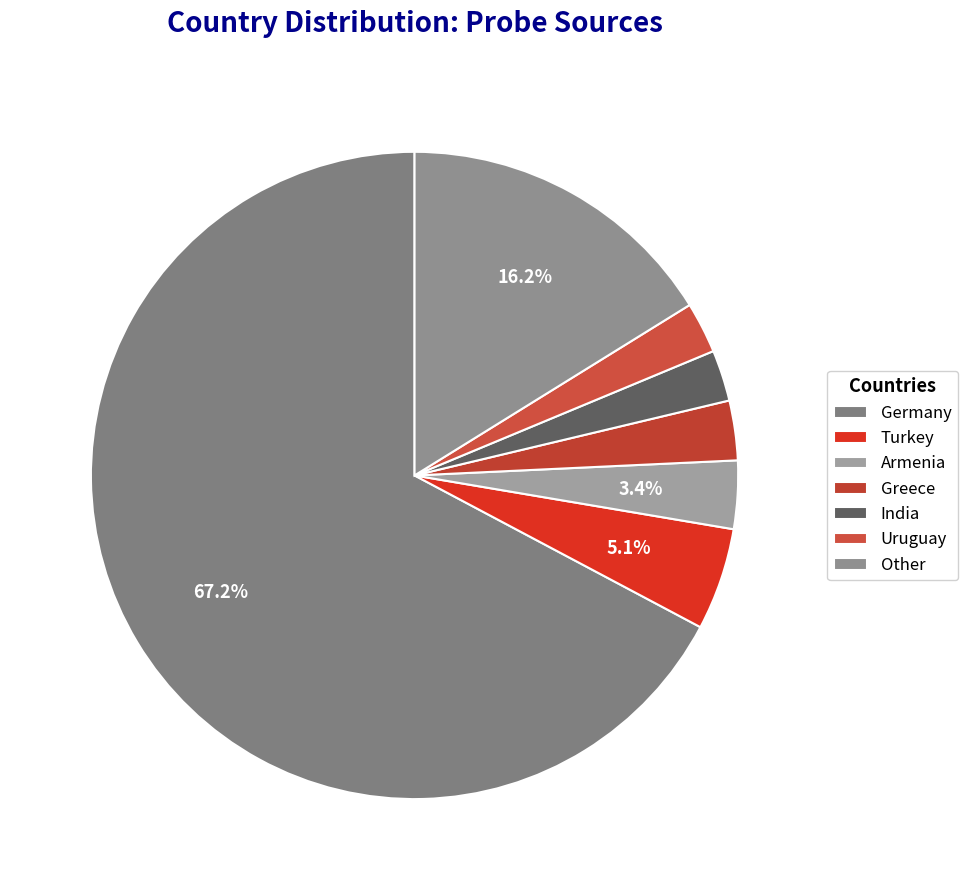

How many slices are in this pie chart?

7